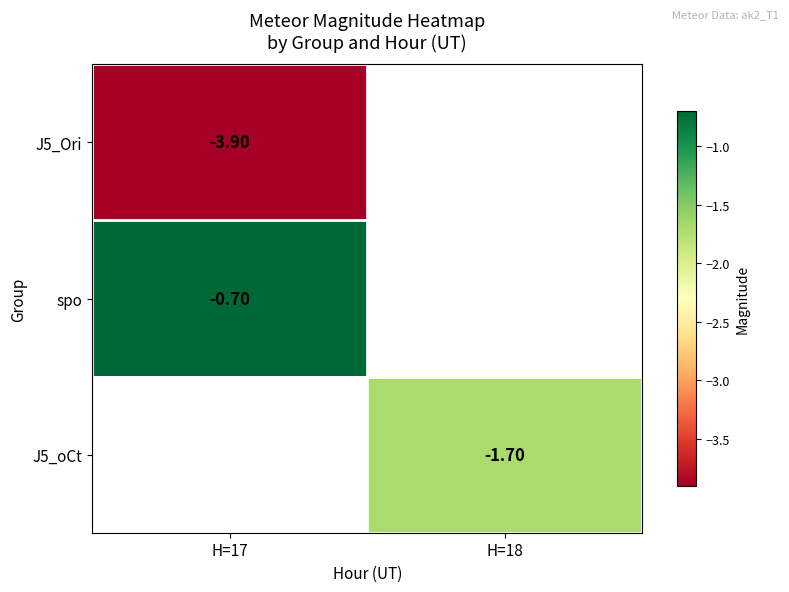

Is the value of J5_oCt at H=18 greater than the value of J5_Ori at H=17?

Yes